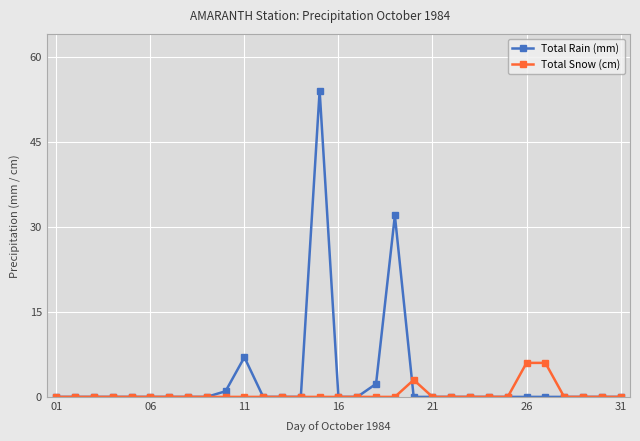

What is the maximum value for Total Rain (mm)?

54.0